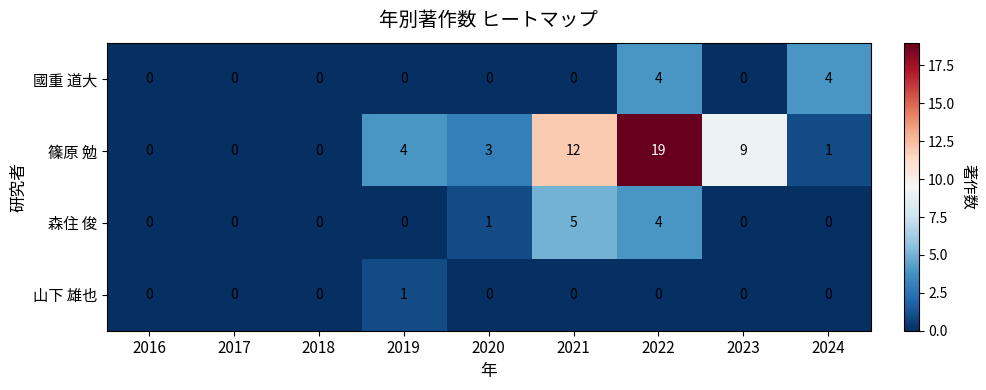

At which category is the sum across all series the highest?

2022